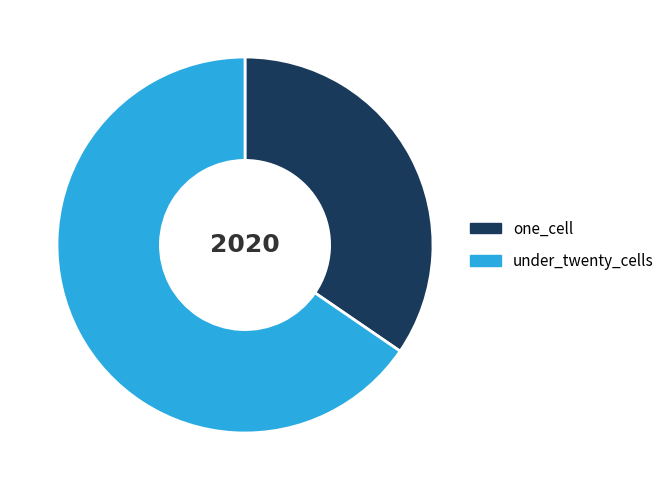

How many slices are in this pie chart?

2